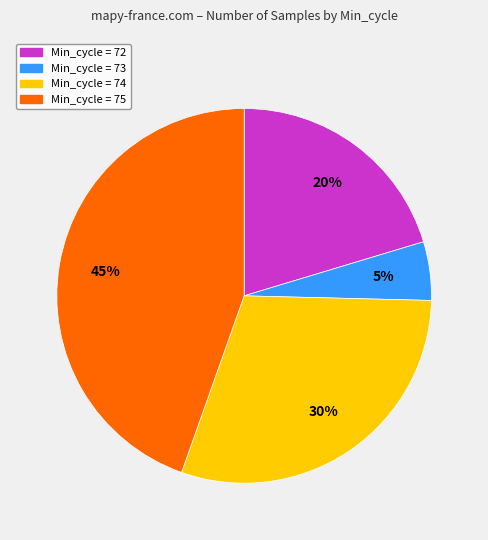

To the nearest percent, what is the difference between the largest and smallest slice percentages?

40%